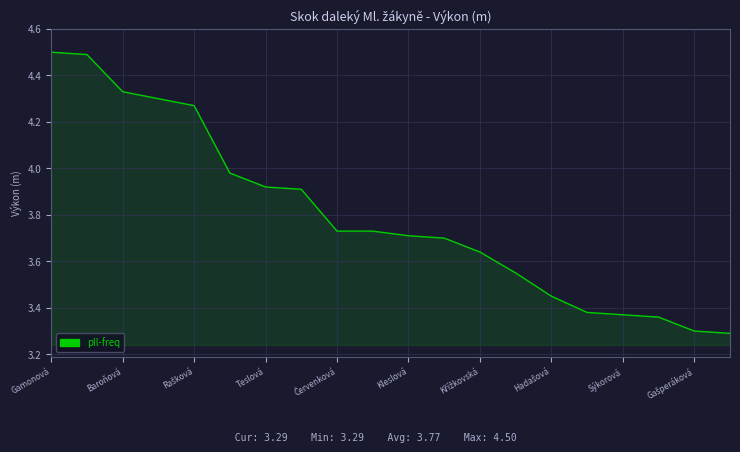

What is the smallest value displayed?

3.3